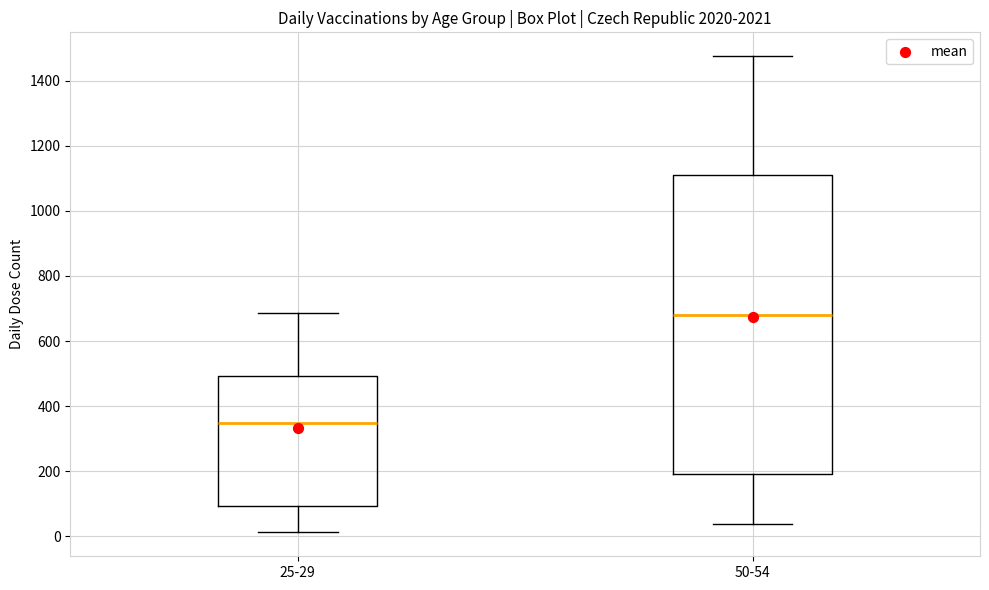

Reading left to right, transcribe this box plot: for each box, give where its median line is, the range the box spans, and where its two whiskers end, as read against the y-axis. The values are not printed on the chart, so give them approximately, as read against the axis.

25-29: median 340, box 100 to 500, whiskers 20 to 680
50-54: median 680, box 200 to 1100, whiskers 40 to 1480